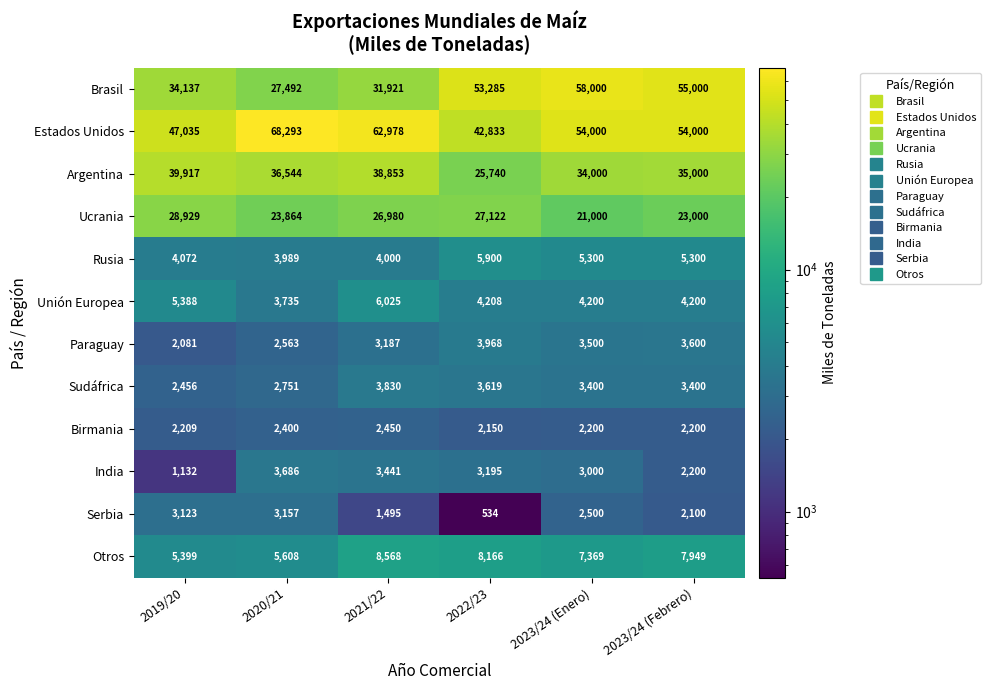

The Rusia series shows 2206 at 2023/24 (Febrero). True or false?

False